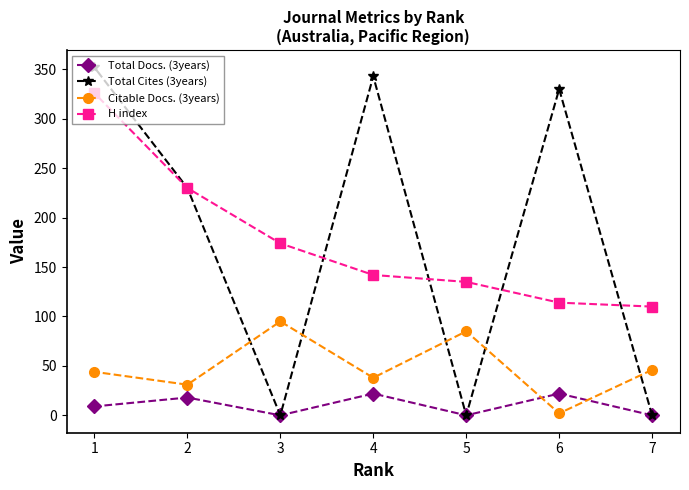

What is the difference between the second highest and minimum values in the H index series?

120